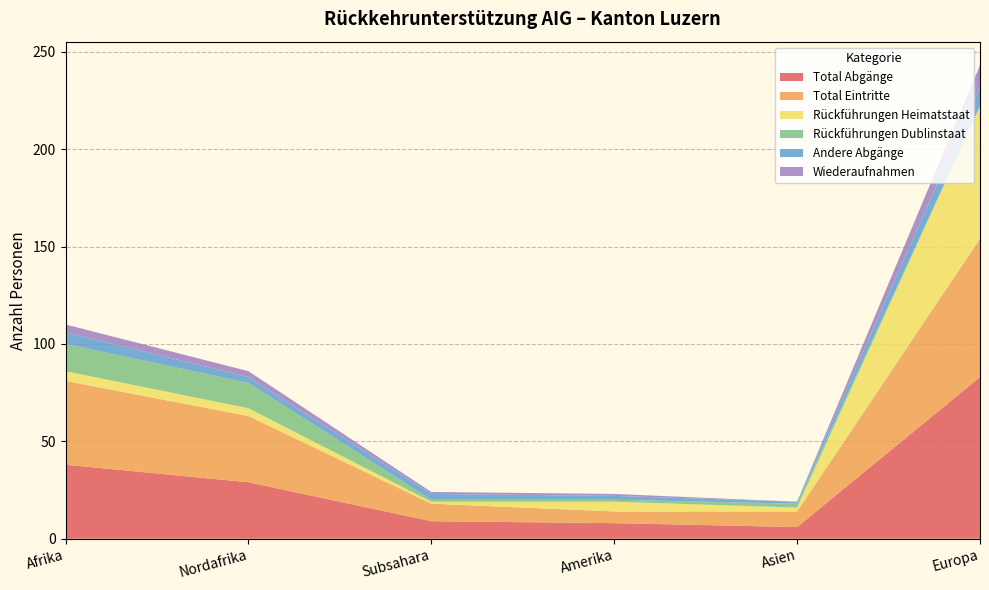

Reading left to right, list all the values displayed in this chart.

Total Abgänge: 38	29	9	8	6	83
Total Eintritte: 43	34	9	6	8	71
Rückführungen Heimatstaat: 5	4	1	5	2	68
Rückführungen Dublinstaat: 14	13	1	1	2	0
Andere Abgänge: 6	3	3	2	1	10
Wiederaufnahmen: 4	3	1	1	0	11